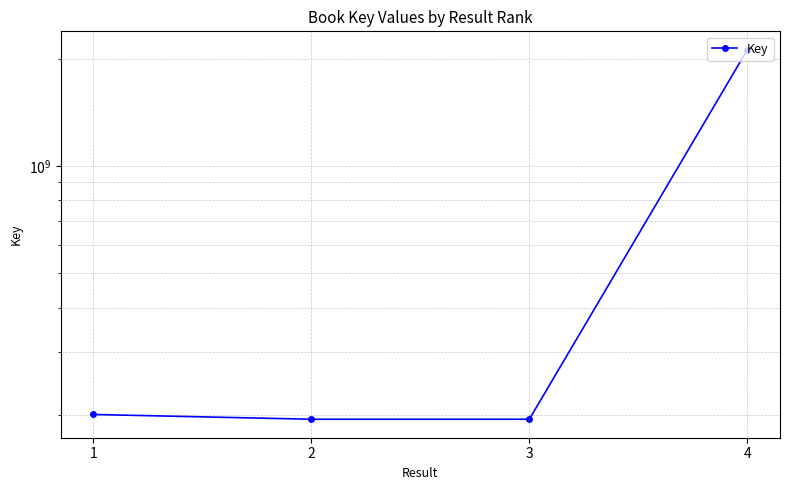

How many lines are shown in the chart?

1